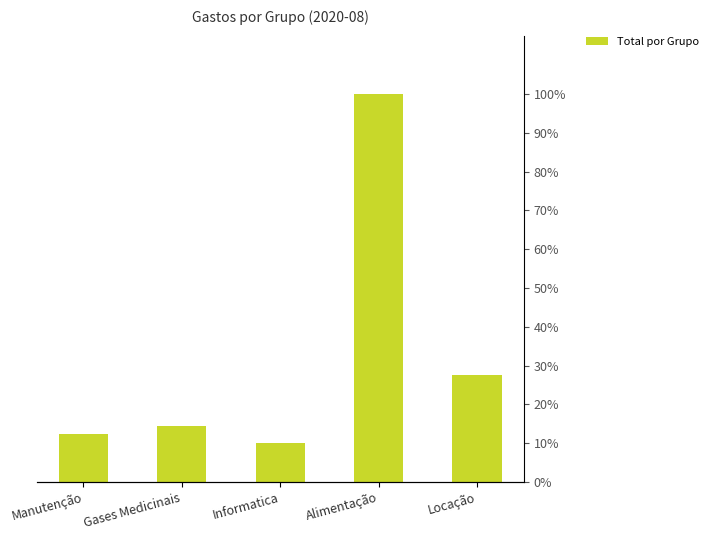

Reading right to left, list all the values displayed in this chart.

Locação=61023.3	Alimentação=220729.3	Informatica=22452.5	Gases Medicinais=32109.3	Manutenção=27087.5